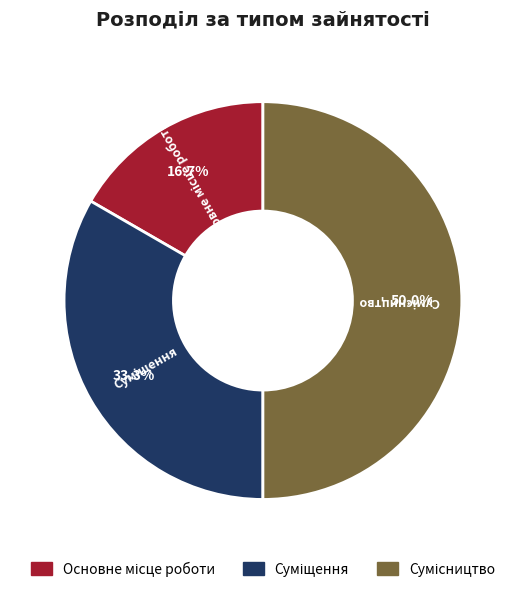

How many segments does this pie chart have?

3